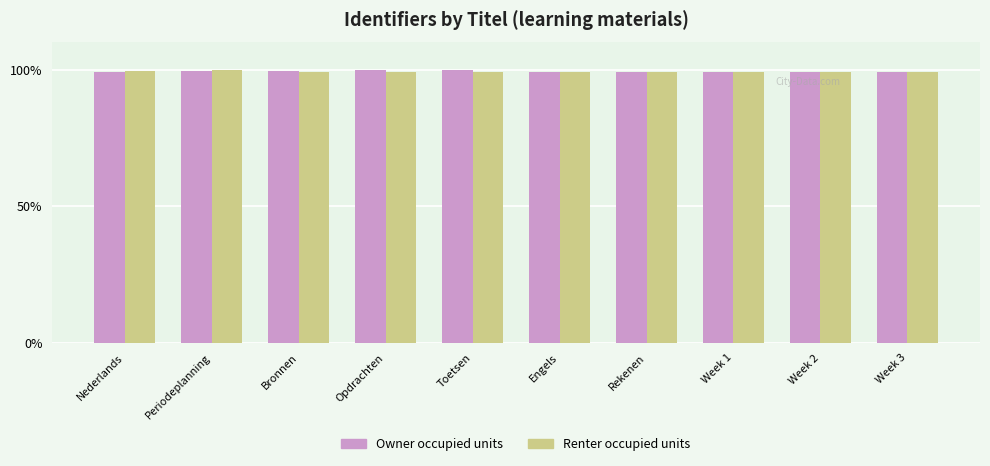

What are all the series names shown in the legend?

Owner occupied units, Renter occupied units